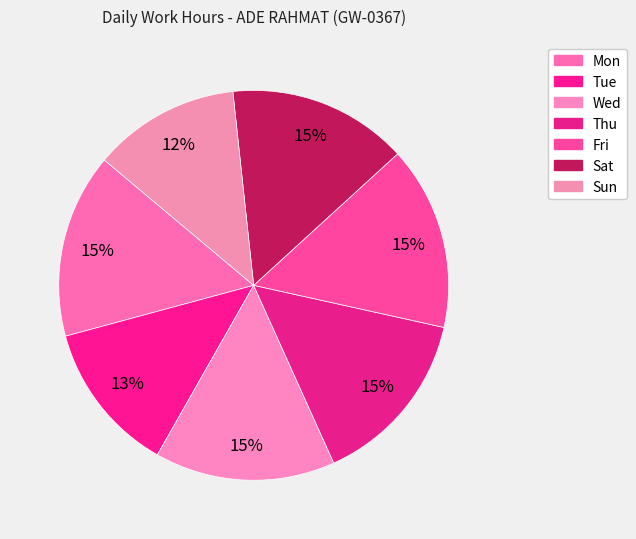

To the nearest percent, what portion does Wed represent?

15%